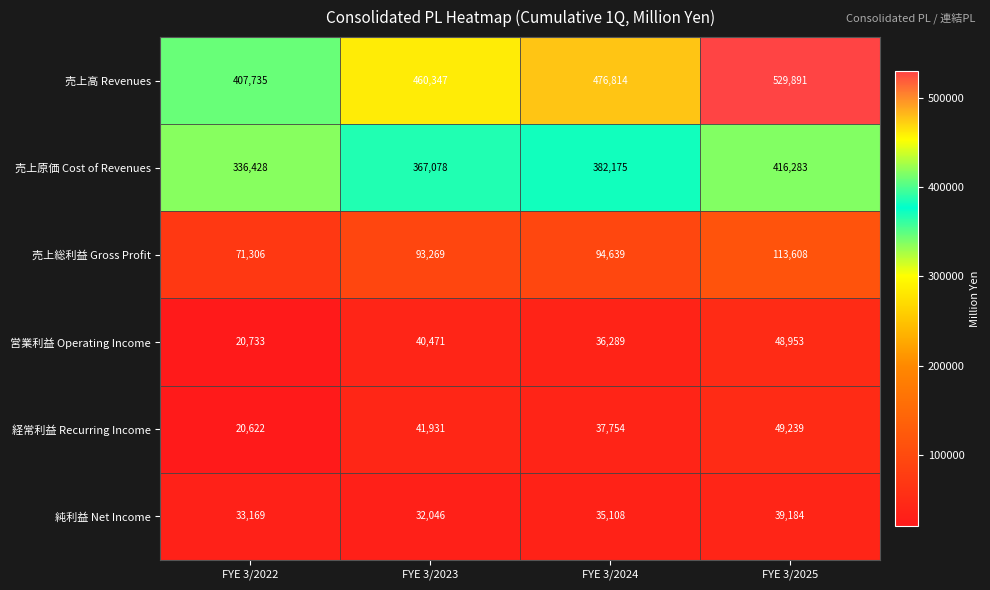

What is the sum of all 経常利益 Recurring Income values?

149546